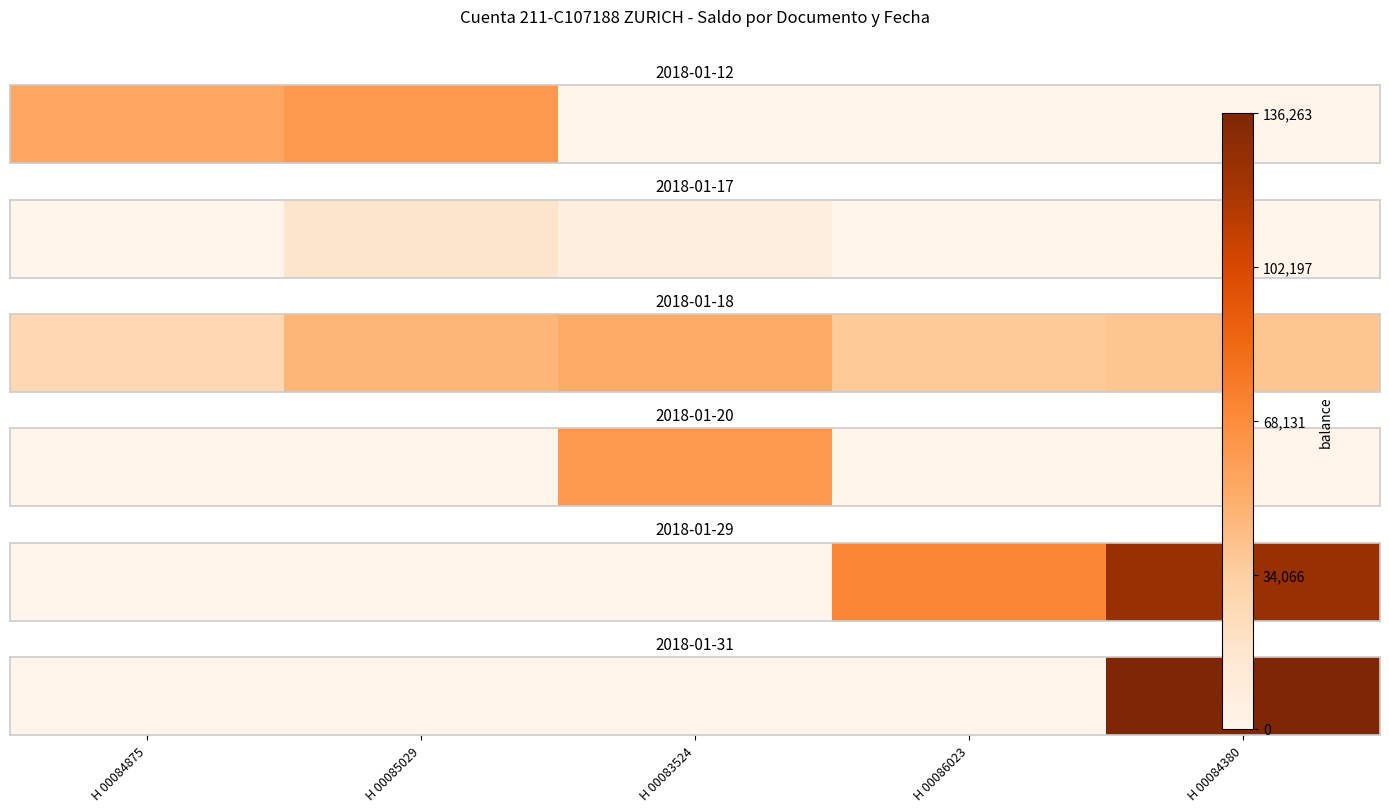

What is the difference between the maximum and minimum values?

136262.9